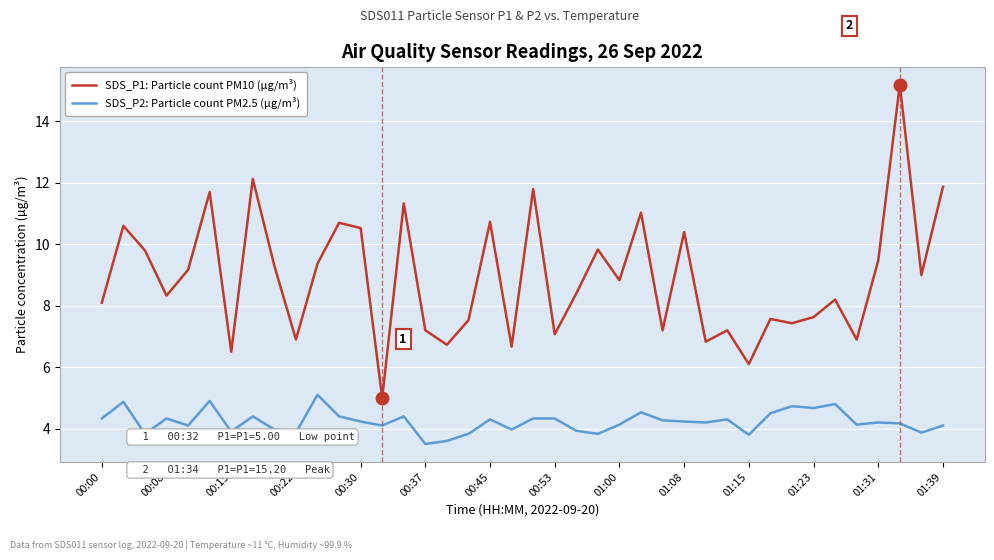

Which series has the largest total across all categories?

SDS_P1: Particle count PM10 (µg/m³)